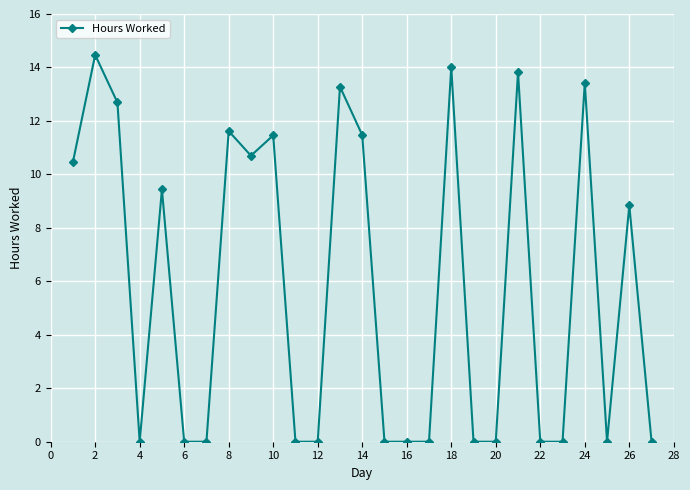

What is the greatest value displayed?

14.5